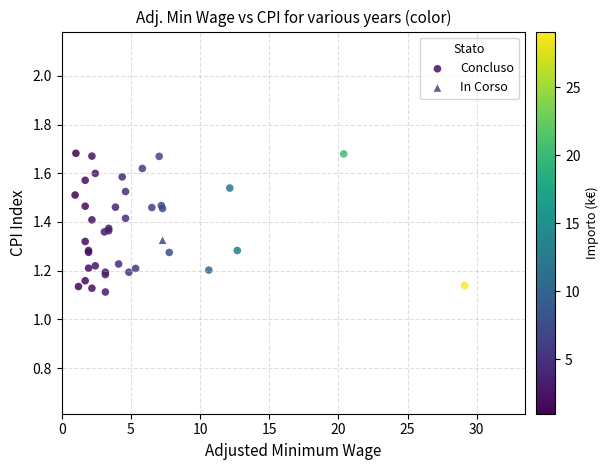

What are all the series names shown in the legend?

In Corso, Concluso